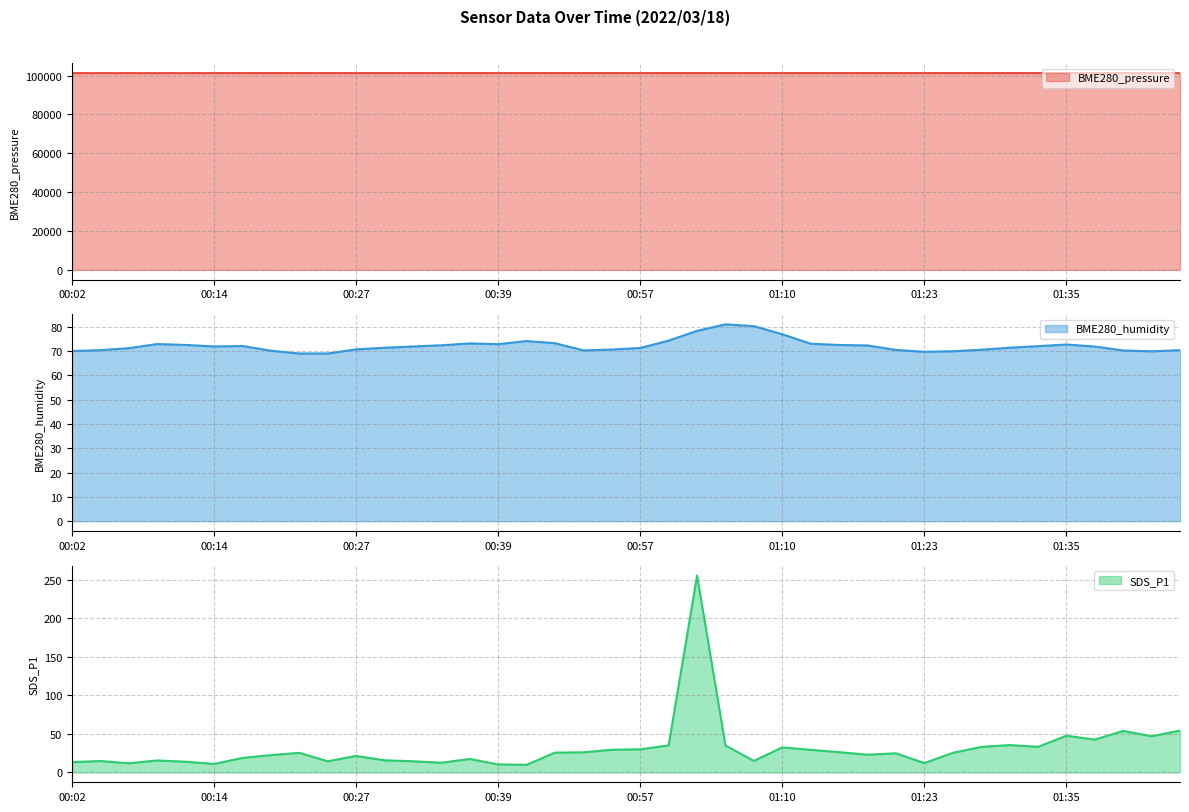

True or false: BME280_pressure has a value of 171555.1 at 01:13.

False